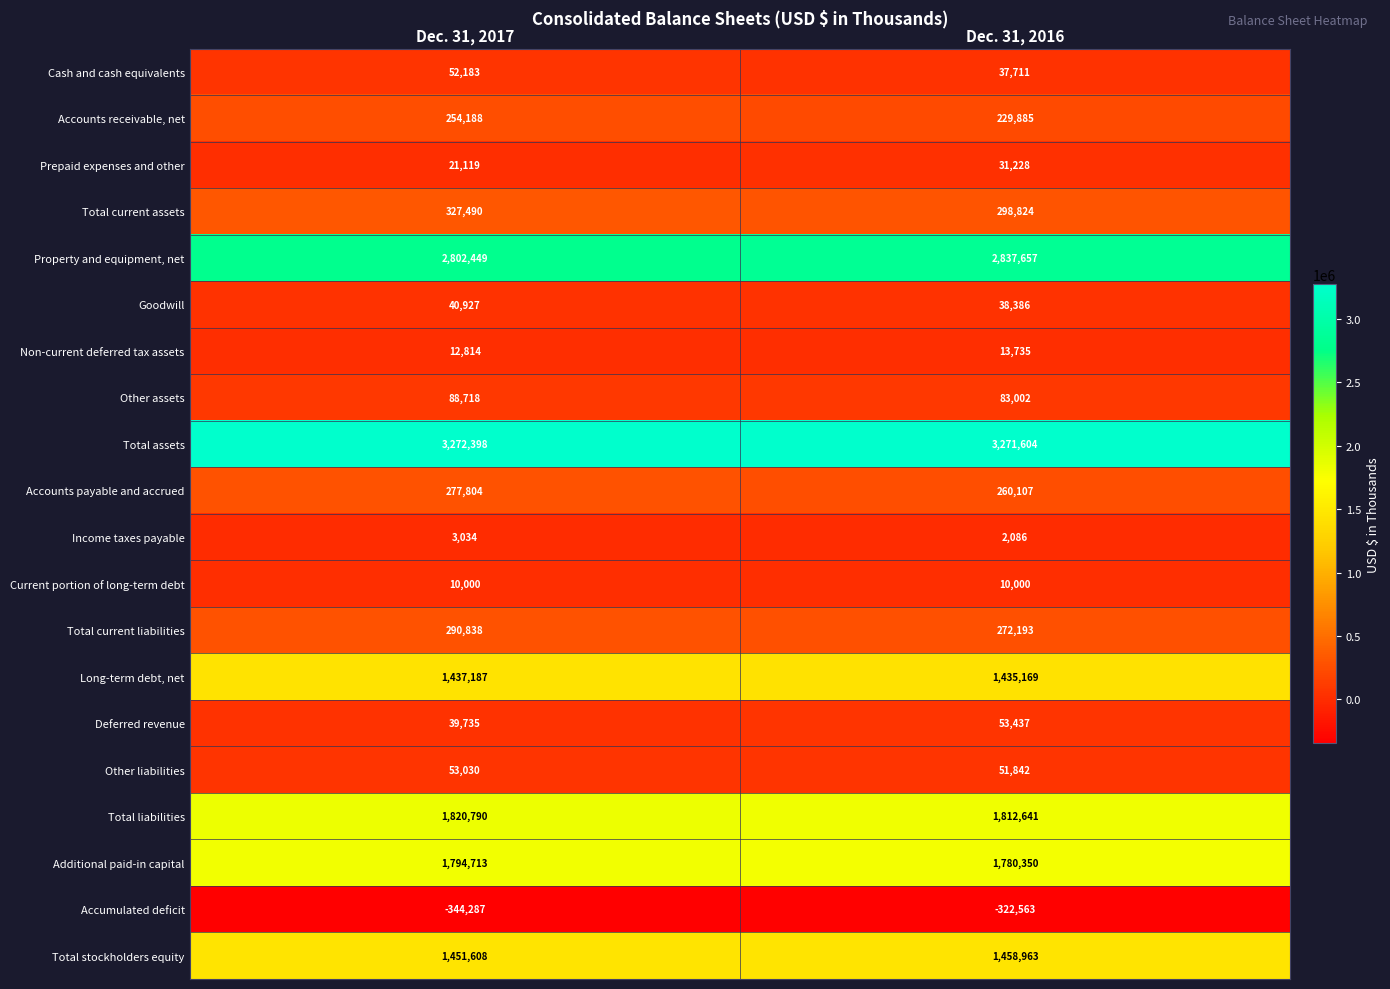

What is the difference between the Deferred revenue values at Dec. 31, 2017 and Dec. 31, 2016?

13702